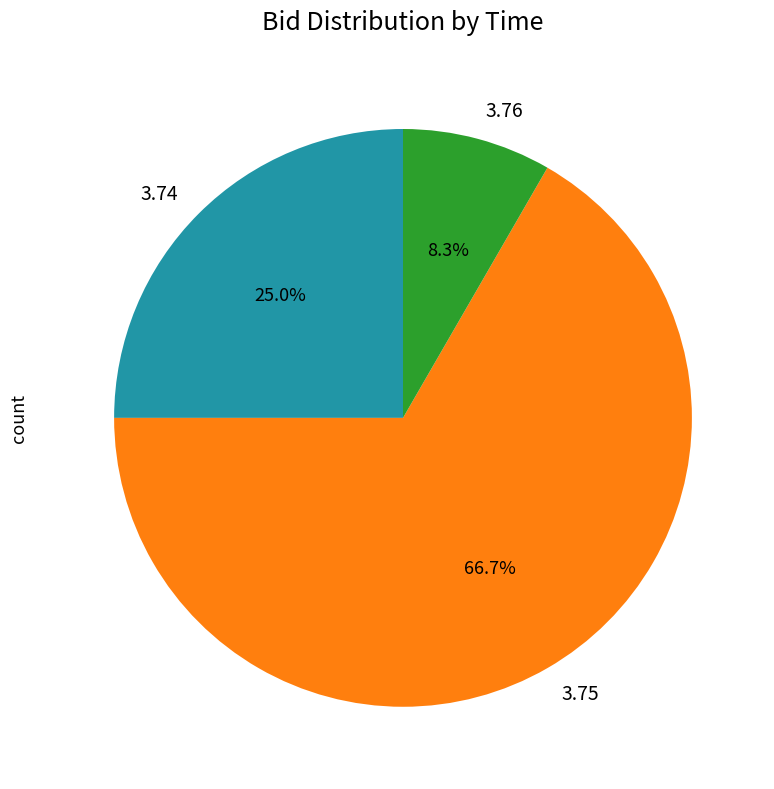

What is the ratio of the value at 3.75 to the value at 3.76?

8.0